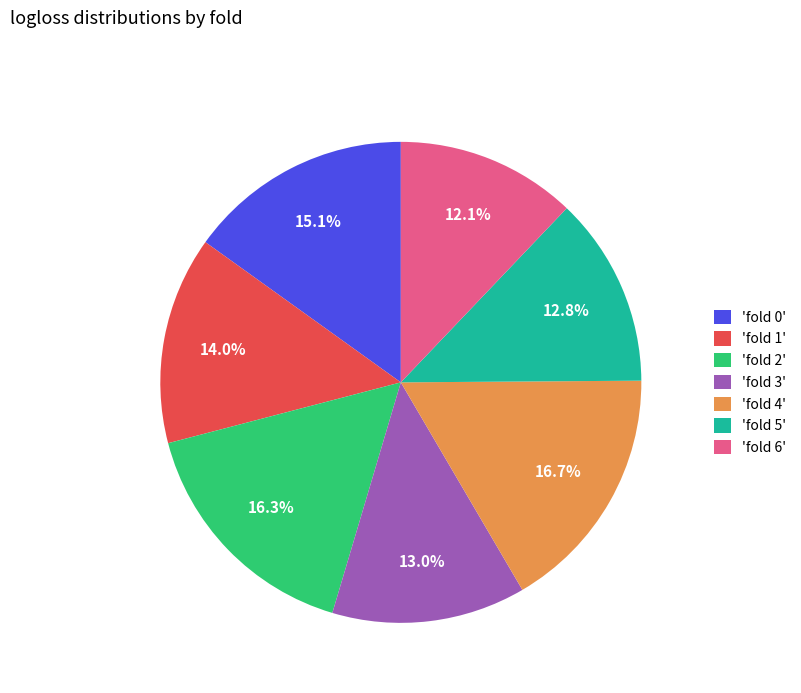

To the nearest percent, what is the difference between the largest and smallest slice percentages?

5%